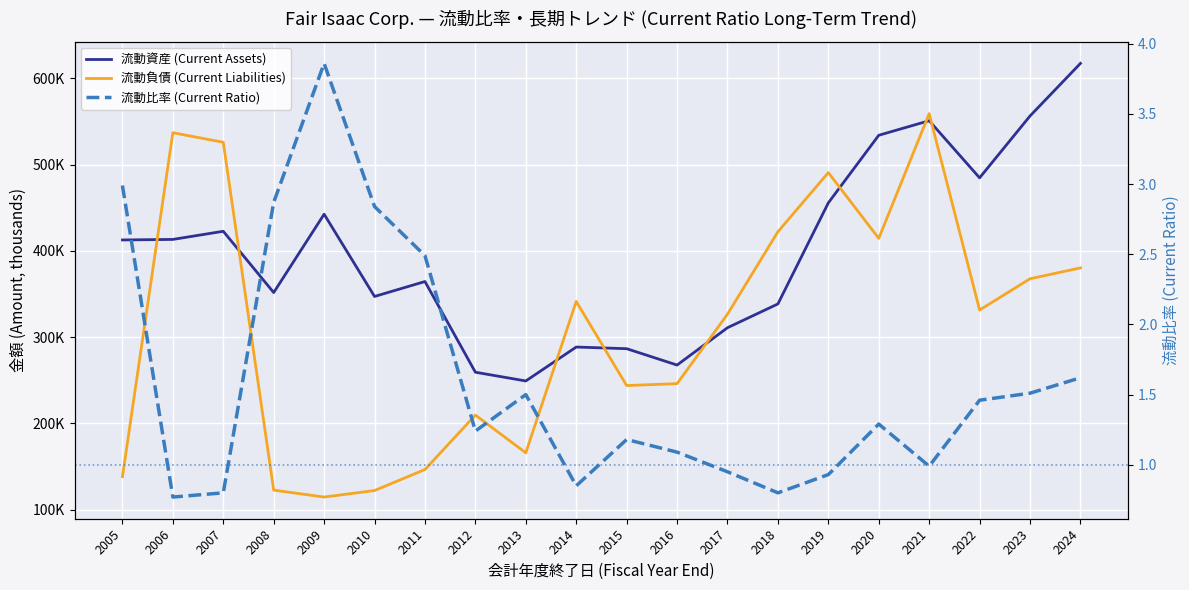

What is the difference between the 流動比率 (Current Ratio) values at 2014 and 2022?

0.6